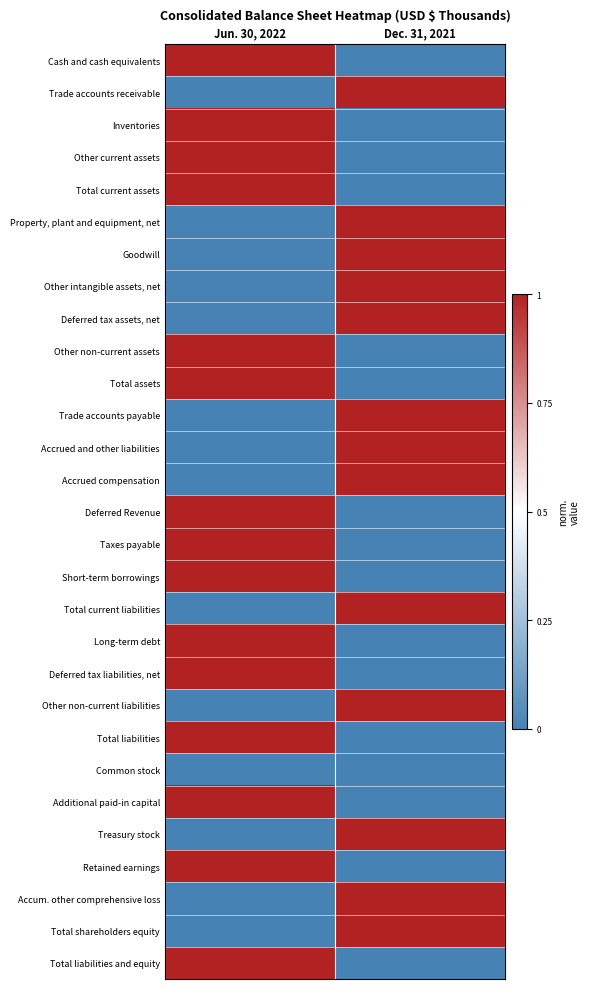

Which has a higher value, Dec. 31, 2021 or Jun. 30, 2022?

Jun. 30, 2022